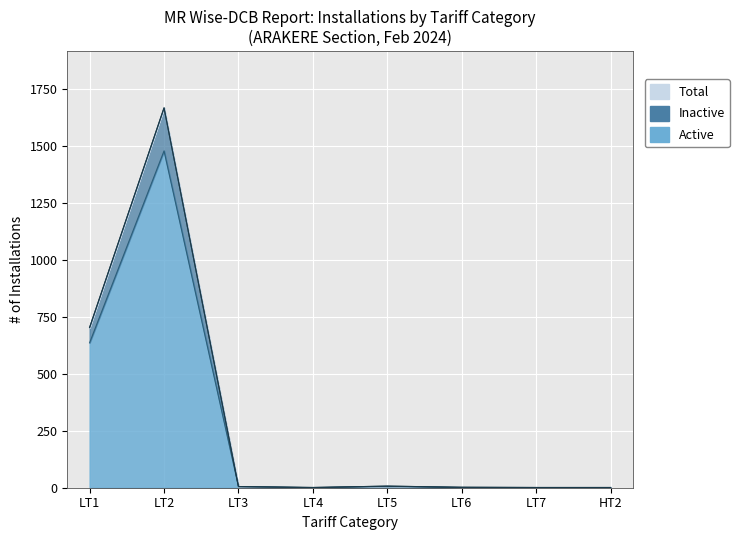

How many lines are shown in the chart?

3